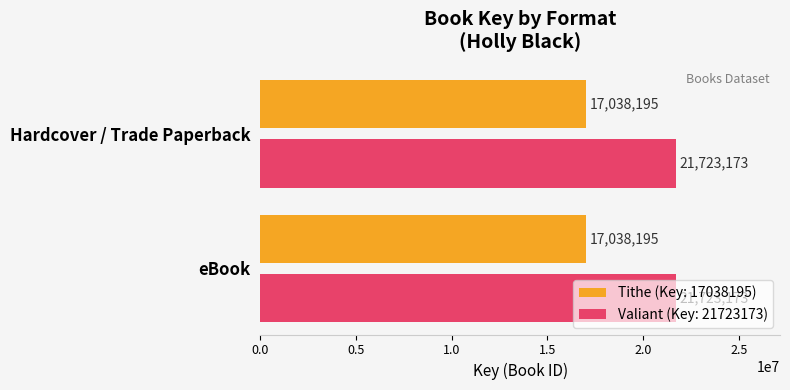

Is it true that Valiant (Key: 21723173) equals 21723173 at Hardcover / Trade Paperback?

True